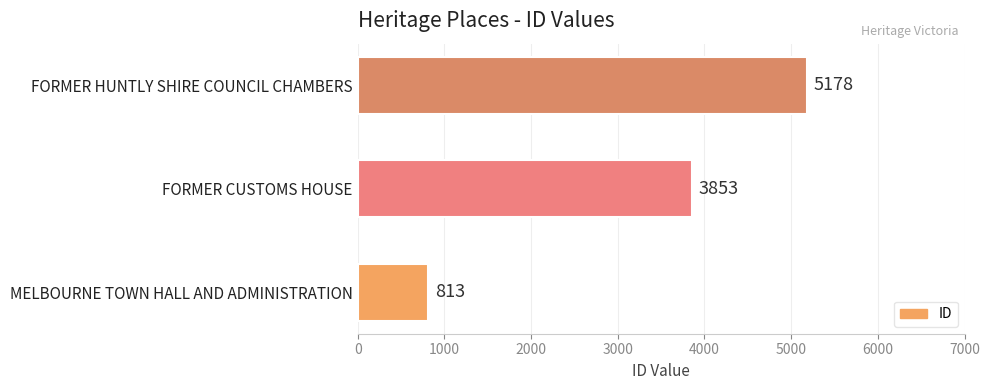

What is the difference between the maximum and minimum values?

4365